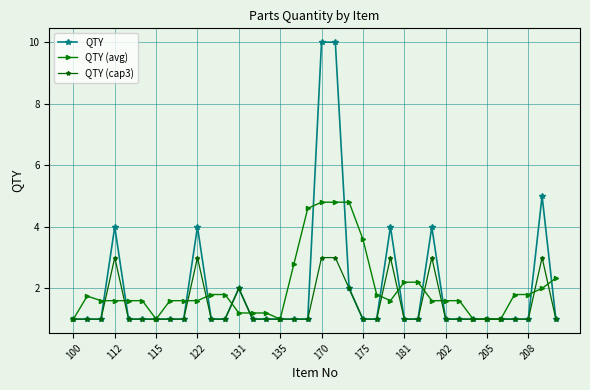

True or false: QTY (cap3) has more than 1 interior local peaks.

True